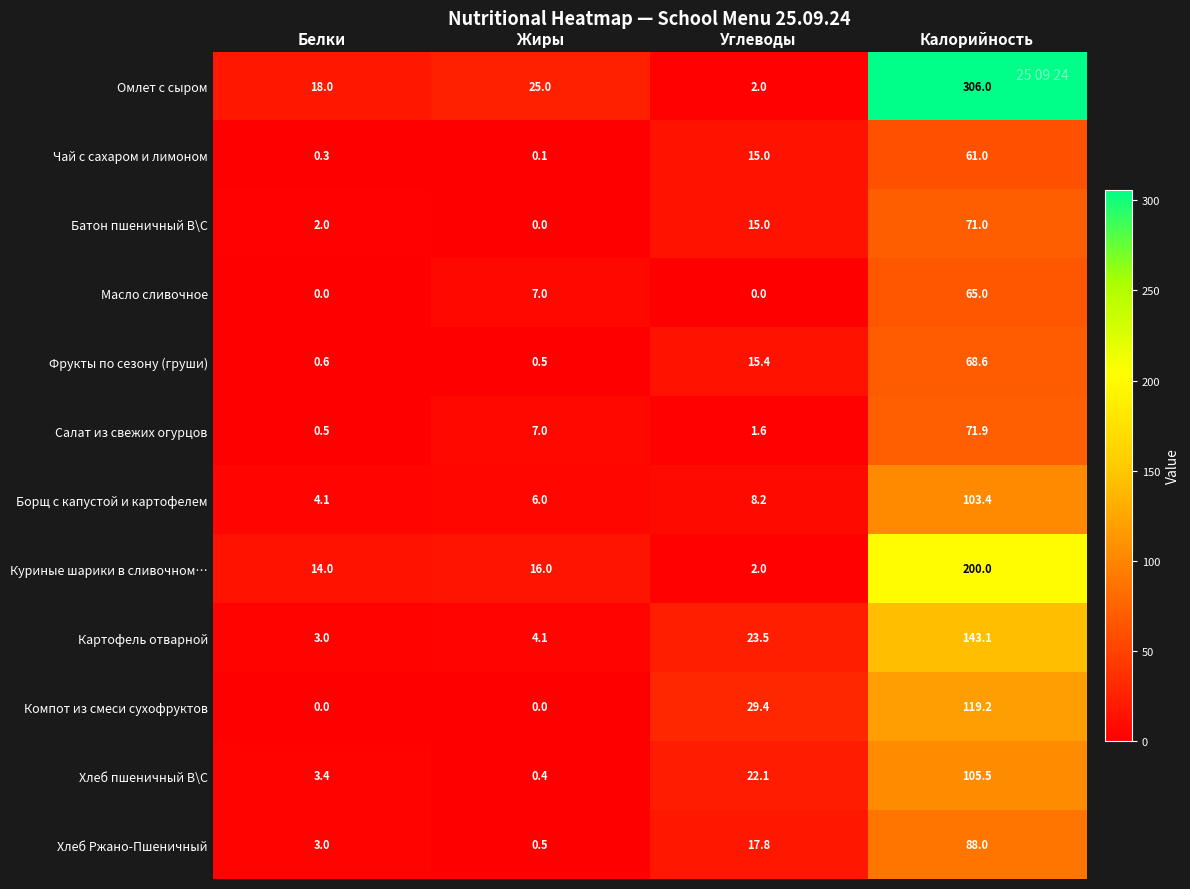

True or false: Масло сливочное has a value of 0.0 at Белки.

True